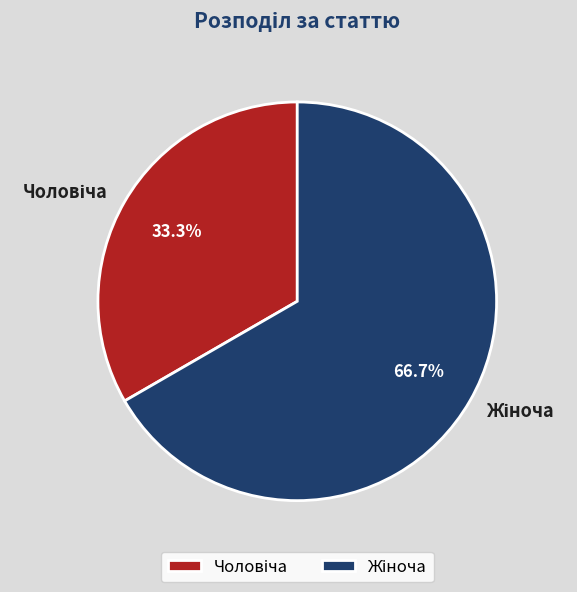

To the nearest percent, what is the average slice percentage?

50%